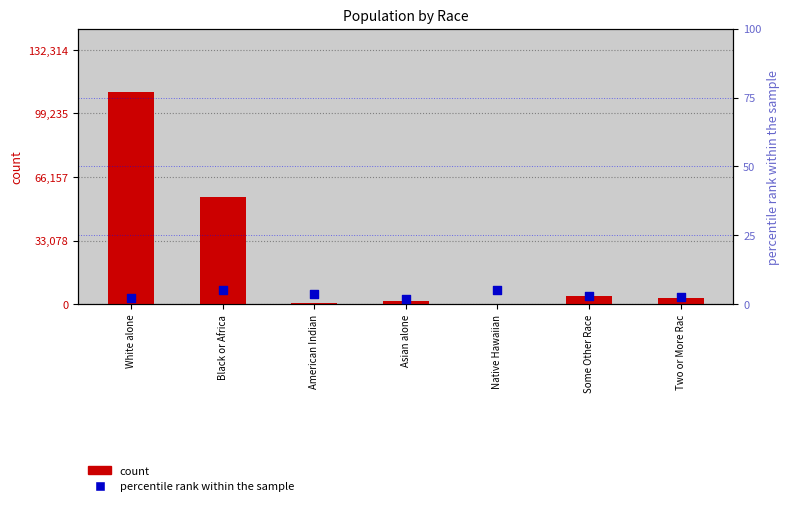

Which series has the widest spread of Y values?

count